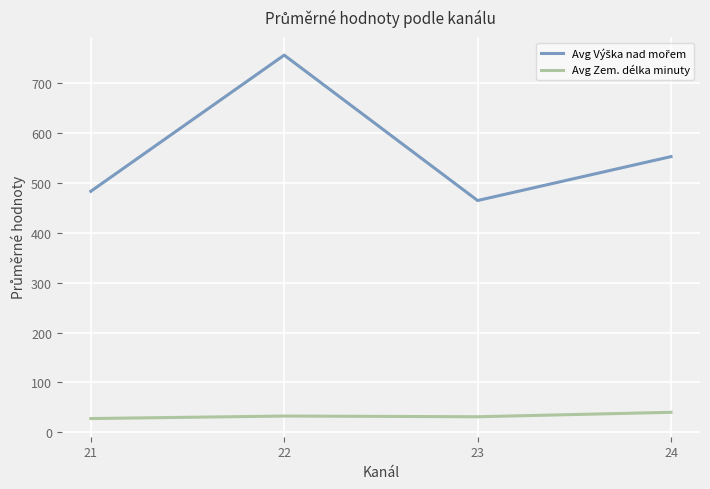

How many lines are shown in the chart?

2